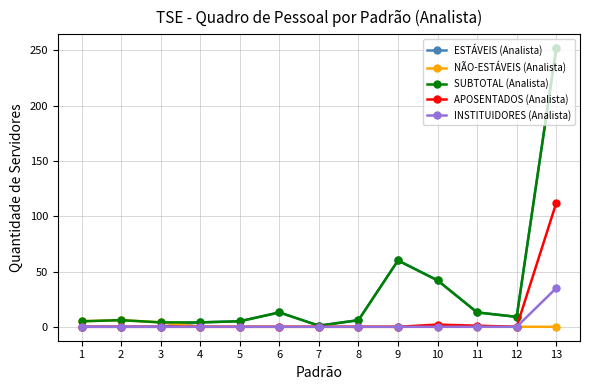

The value of APOSENTADOS (Analista) at 11 is 1. True or false?

True